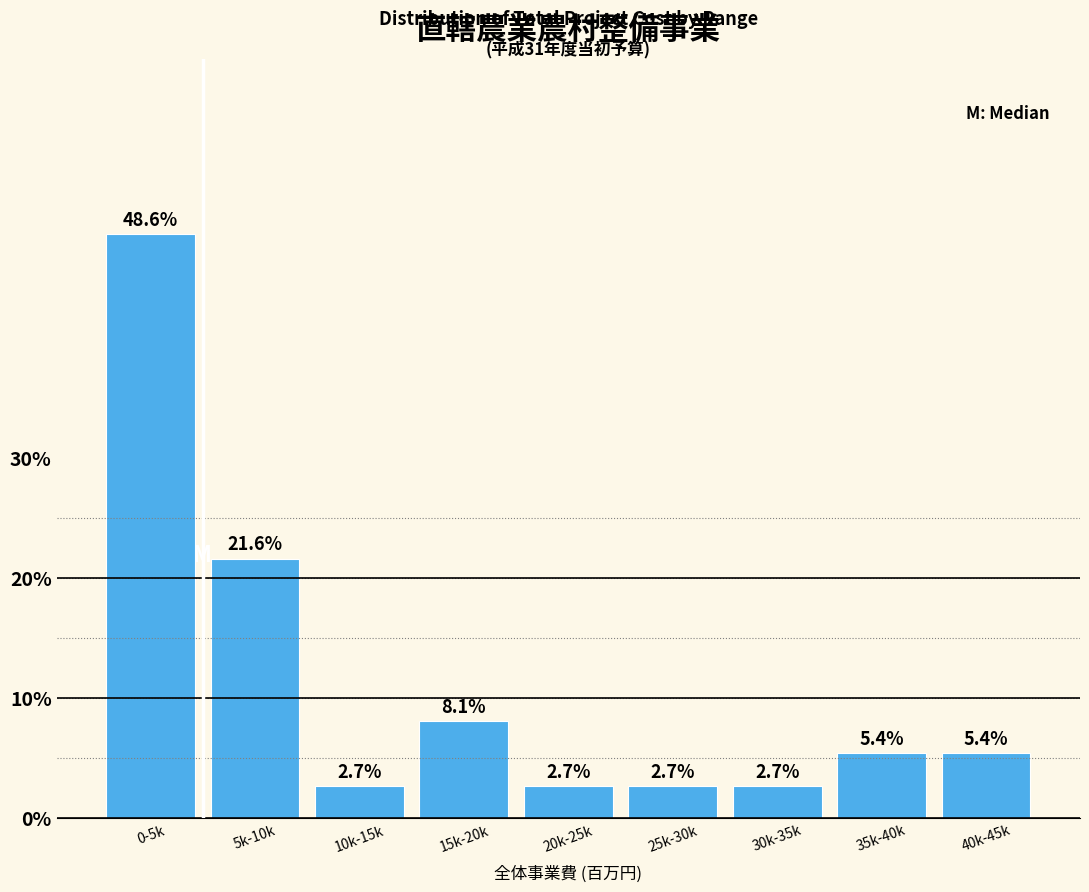

Reading right to left, list all the values displayed in this chart.

40k-45k=5.4	35k-40k=5.4	30k-35k=2.7	25k-30k=2.7	20k-25k=2.7	15k-20k=8.1	10k-15k=2.7	5k-10k=21.6	0-5k=48.6